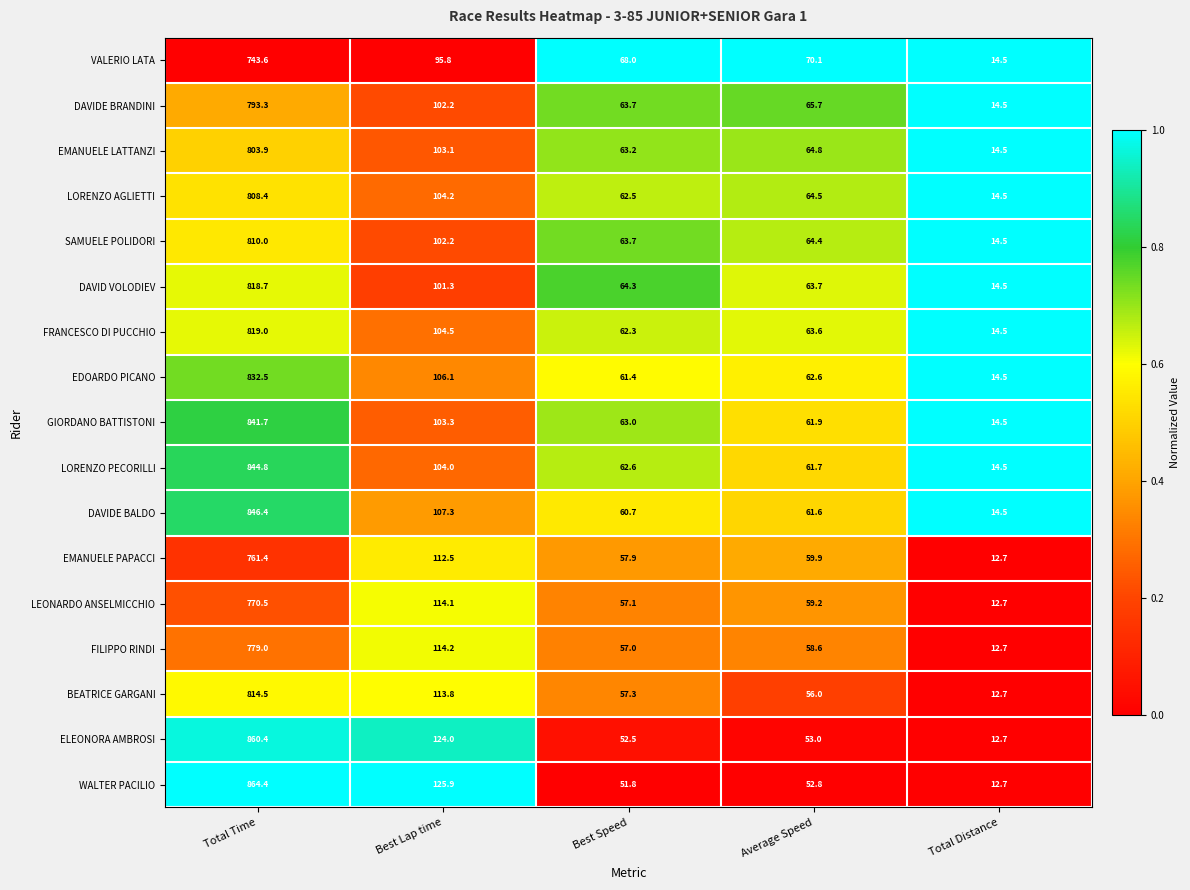

What is the sum of the EMANUELE LATTANZI values at Best Speed and Total Time?

867.1